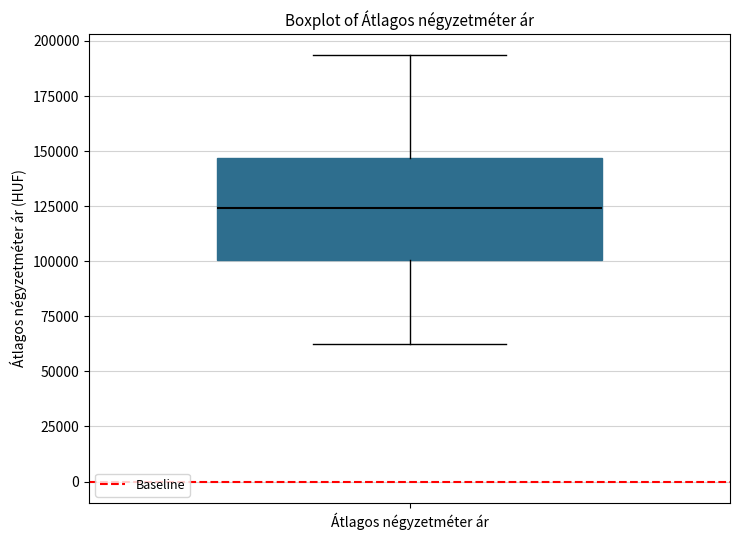

Where is the upper edge of the box for Átlagos négyzetméter ár on the y-axis? The values are not printed on the chart, so give them approximately, as read against the axis.

145000